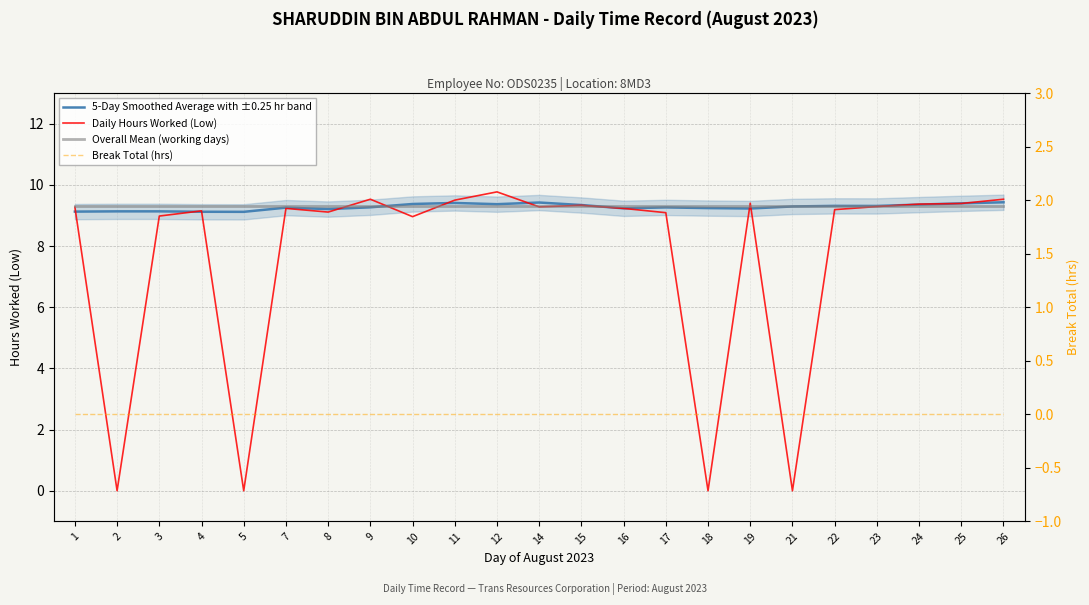

Which series has the widest spread of values?

Daily Hours Worked (Low)